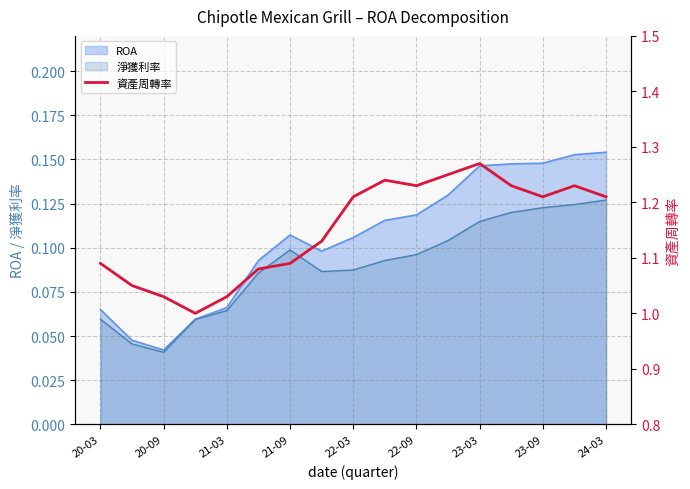

Count the values in the range 1 to 2.

17